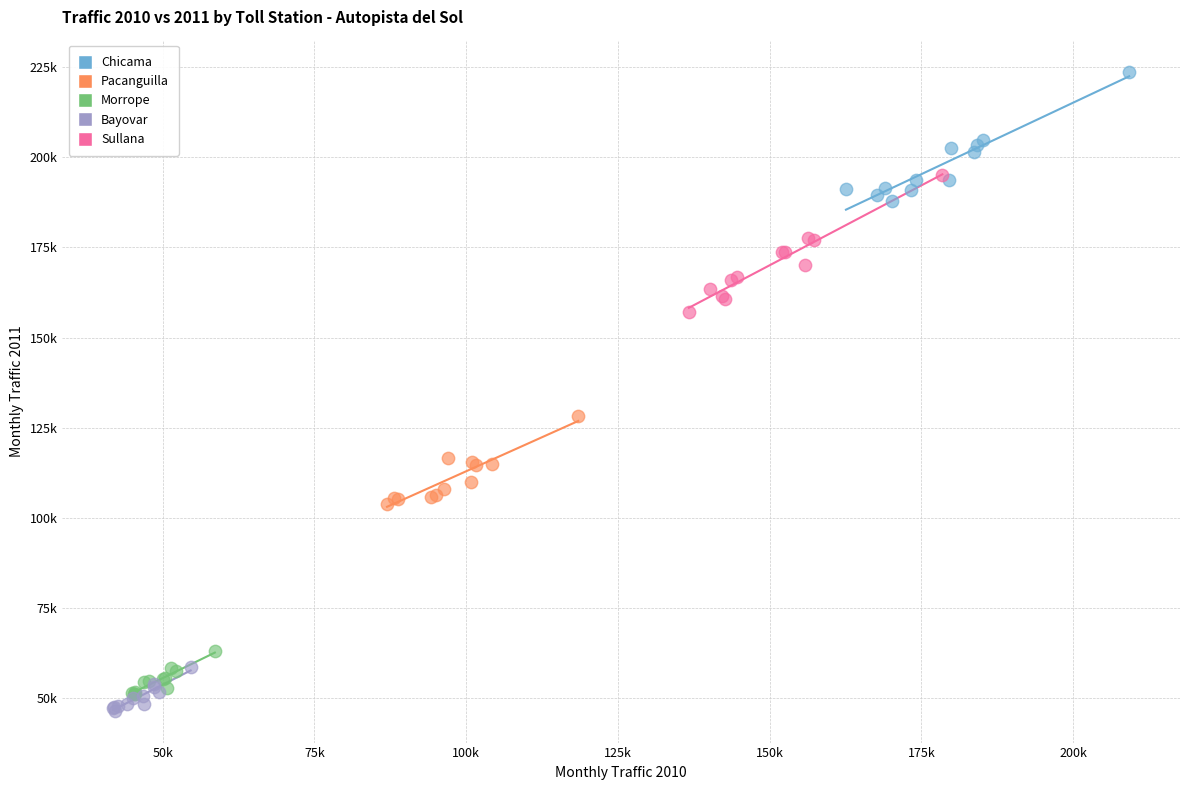

What are all the series names shown in the legend?

Chicama, Pacanguilla, Morrope, Bayovar, Sullana